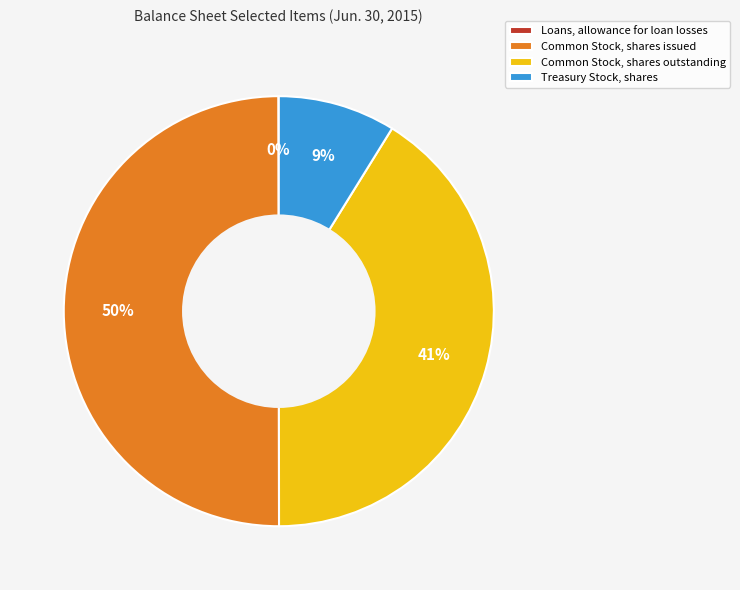

Which category has the biggest portion of the pie?

Common Stock, shares issued